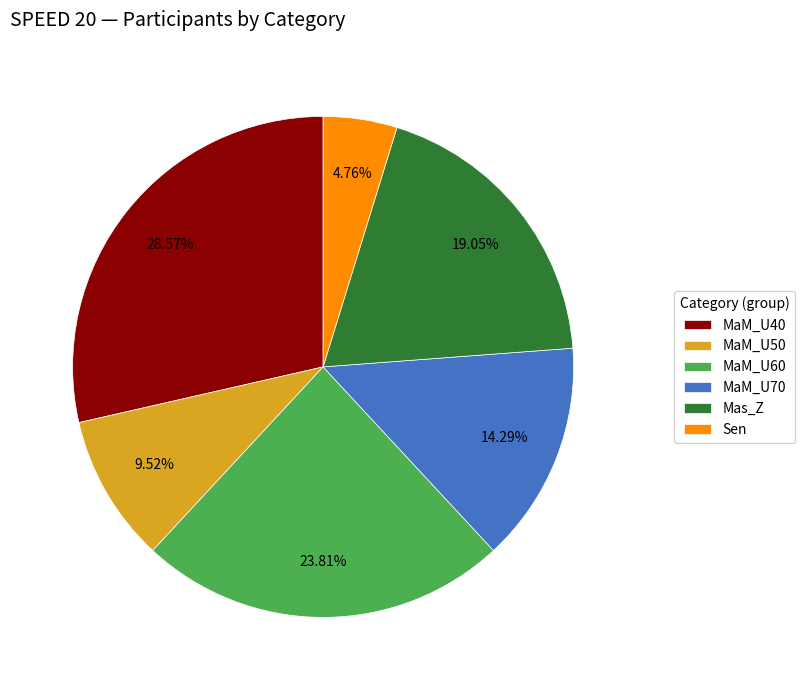

What is the largest slice in the pie chart?

MaM_U40